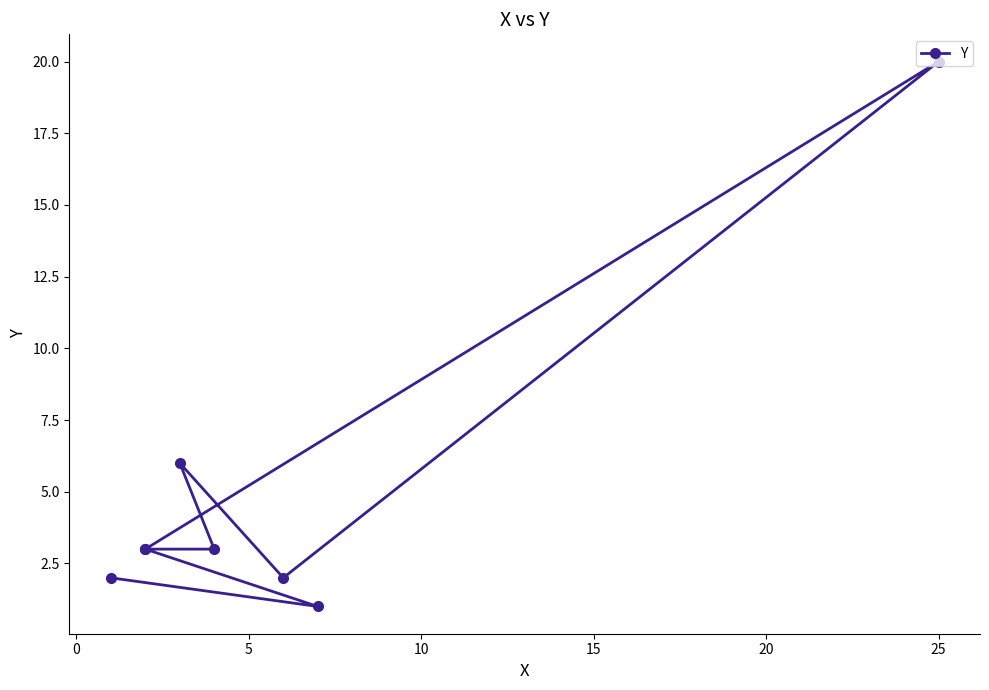

Which has a higher value, 10 or 15?

15